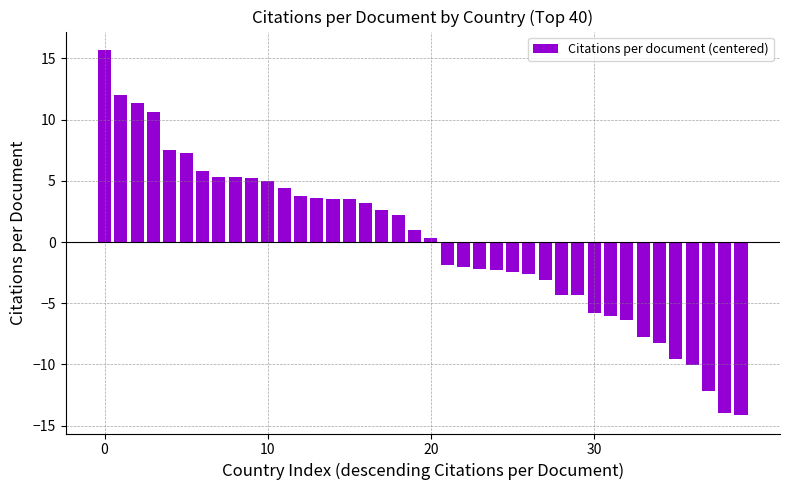

What is the minimum value shown in the chart?

-14.1